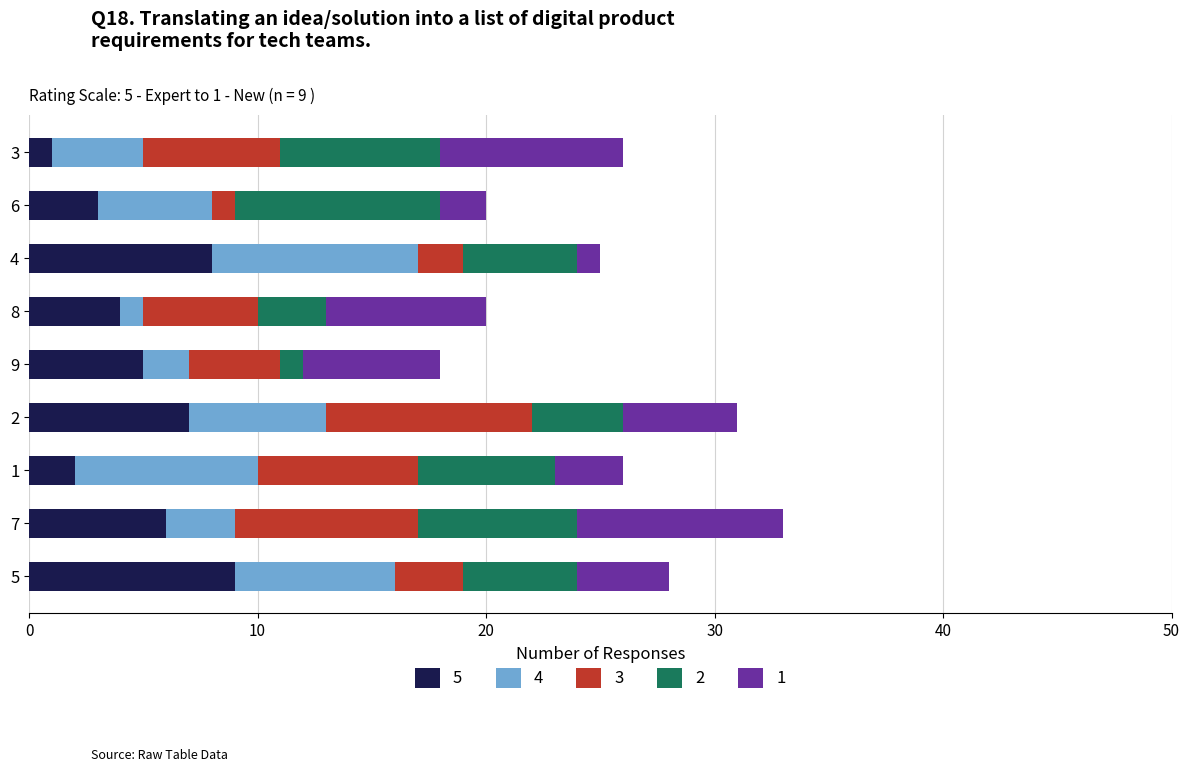

Count the number of data series in this chart.

5